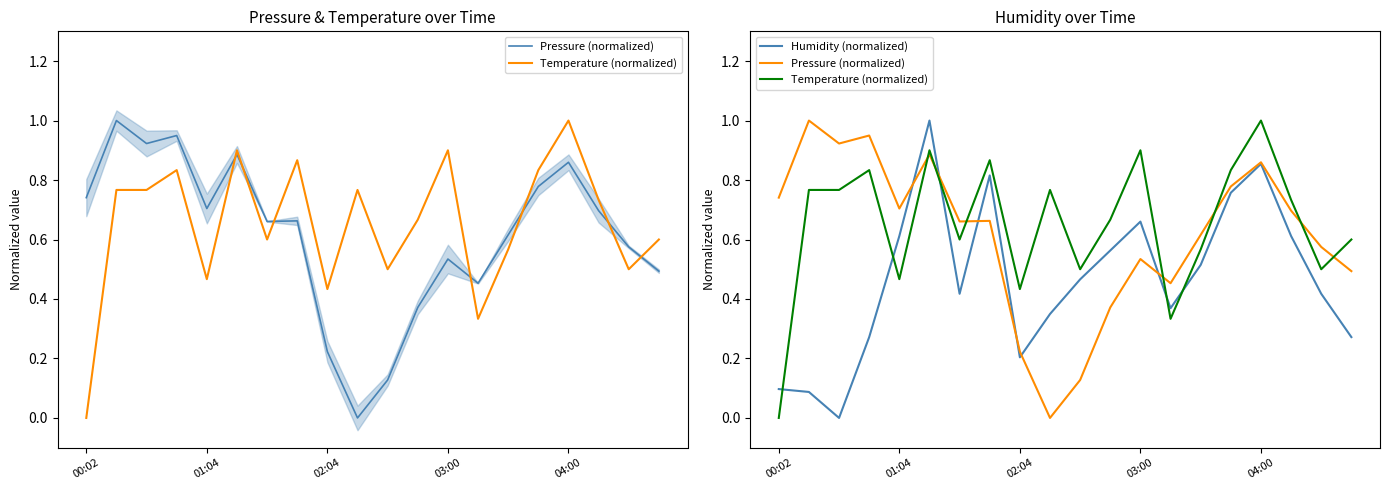

The value of Pressure (normalized) at 04:00 is 1.1. True or false?

False